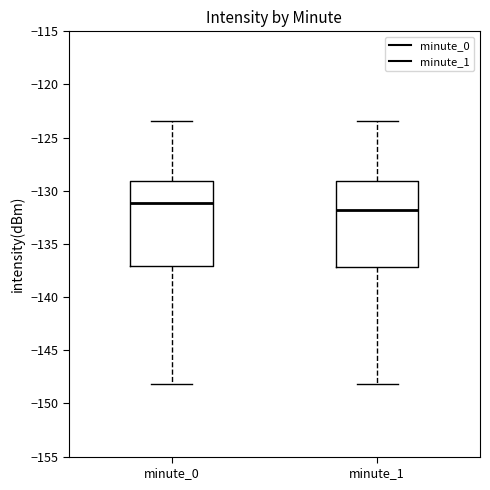

Reading left to right, read every box against the y-axis: the position of its median line, the range the box covers, and the ends of its whiskers. The values are not printed on the chart, so give them approximately, as read against the axis.

minute_0: median -131.0, box -137.0 to -129.0, whiskers -148.0 to -123.5
minute_1: median -132.0, box -137.0 to -129.0, whiskers -148.0 to -123.5